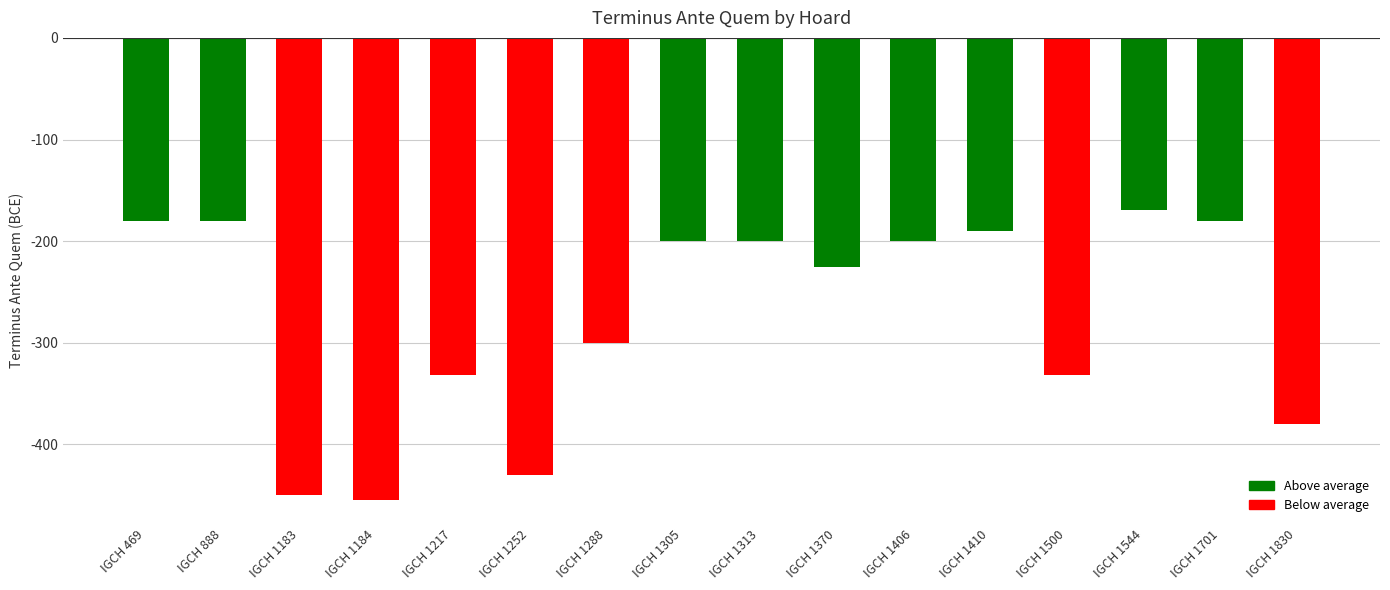

What is the sum of the values at IGCH 1370 and IGCH 1305?

-425